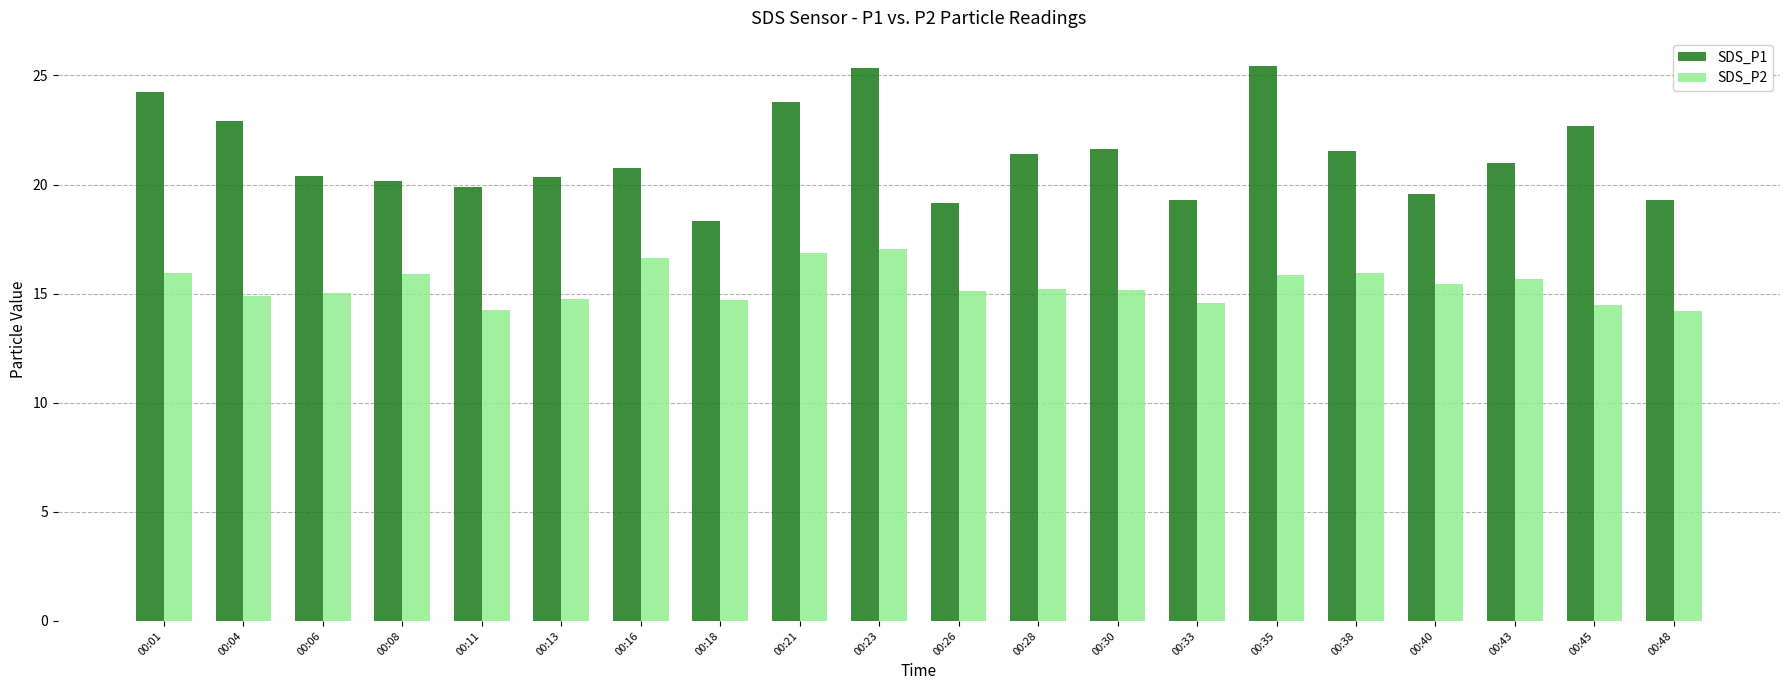

How many groups of bars are there?

20